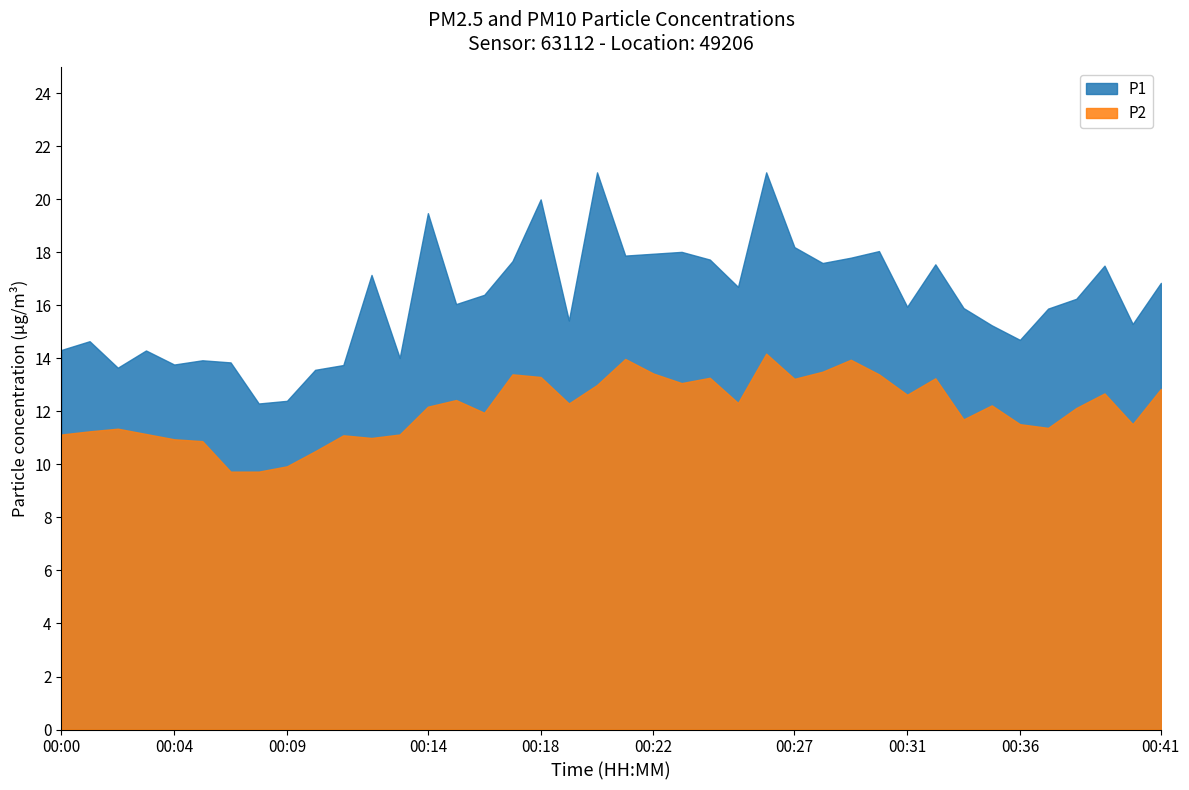

Reading left to right, transcribe all the data shown in this chart.

P1: 00:00=14.3	00:01=14.7	00:02=13.7	00:03=14.3	00:04=13.8	00:05=13.9	00:06=13.8	00:07=12.3	00:09=12.4	00:10=13.6	00:11=13.8	00:12=17.1	00:13=14.0	00:14=19.5	00:15=16.1	00:16=16.4	00:17=17.7	00:18=20.0	00:19=15.4	00:20=21.0	00:21=17.9	00:22=17.9	00:23=18.0	00:24=17.7	00:25=16.7	00:26=21.0	00:27=18.2	00:28=17.6	00:29=17.8	00:30=18.1	00:31=15.9	00:32=17.6	00:34=15.9	00:35=15.2	00:36=14.7	00:37=15.9	00:38=16.2	00:39=17.5	00:40=15.3	00:41=16.9
P2: 00:00=11.1	00:01=11.2	00:02=11.3	00:03=11.2	00:04=10.9	00:05=10.9	00:06=9.7	00:07=9.7	00:09=9.9	00:10=10.5	00:11=11.1	00:12=11.0	00:13=11.1	00:14=12.2	00:15=12.4	00:16=11.9	00:17=13.4	00:18=13.3	00:19=12.3	00:20=13.0	00:21=14.0	00:22=13.4	00:23=13.1	00:24=13.3	00:25=12.3	00:26=14.2	00:27=13.2	00:28=13.5	00:29=13.9	00:30=13.4	00:31=12.6	00:32=13.2	00:34=11.7	00:35=12.2	00:36=11.5	00:37=11.4	00:38=12.1	00:39=12.7	00:40=11.5	00:41=12.8